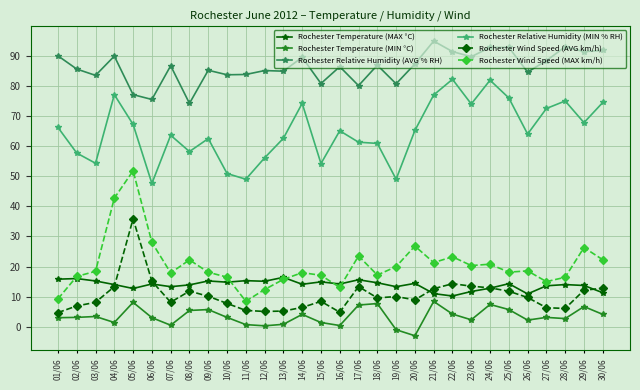

What is the minimum value shown in the chart?

-3.0